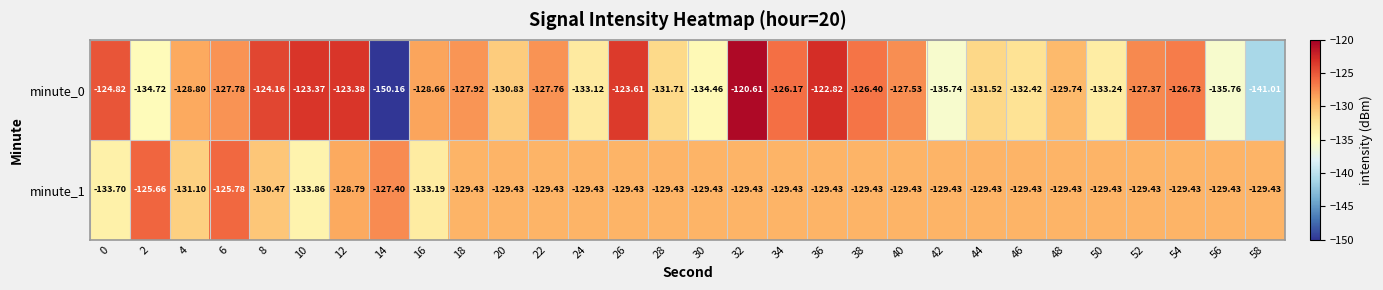

How many distinct data groups are displayed?

2